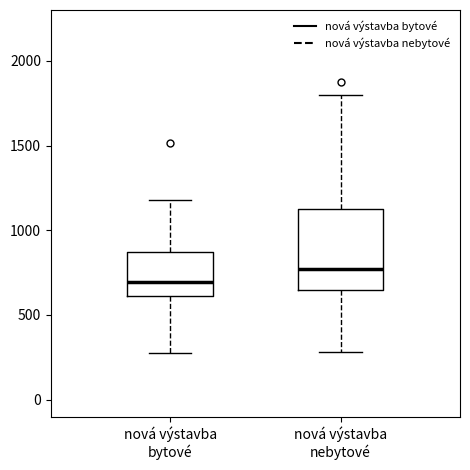

Where is the lower edge of the box for nová výstavba bytové on the y-axis? The values are not printed on the chart, so give them approximately, as read against the axis.

600